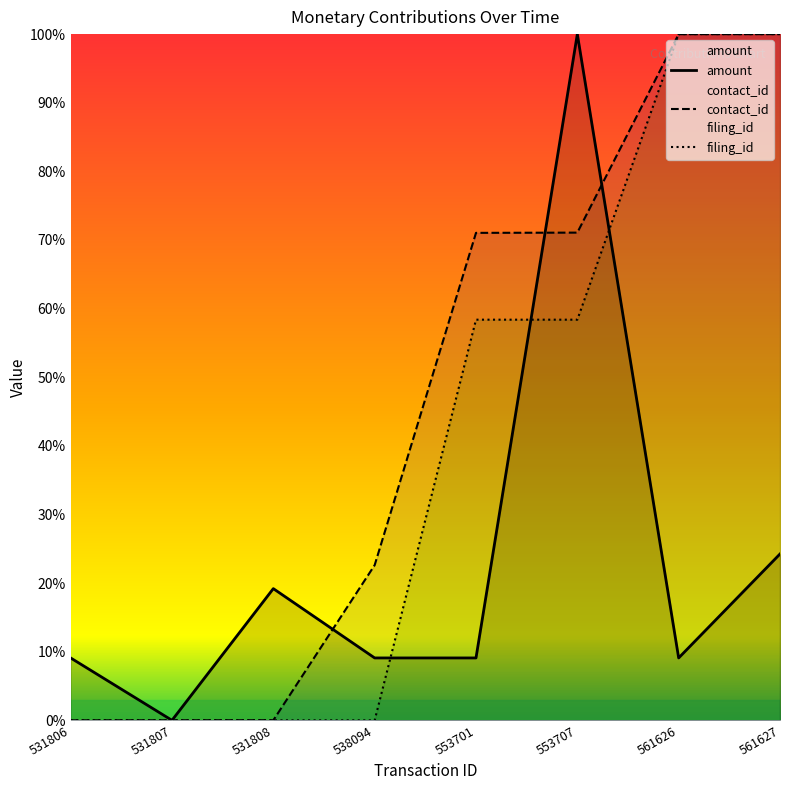

Where does the filing_id series first go above 58?

553701